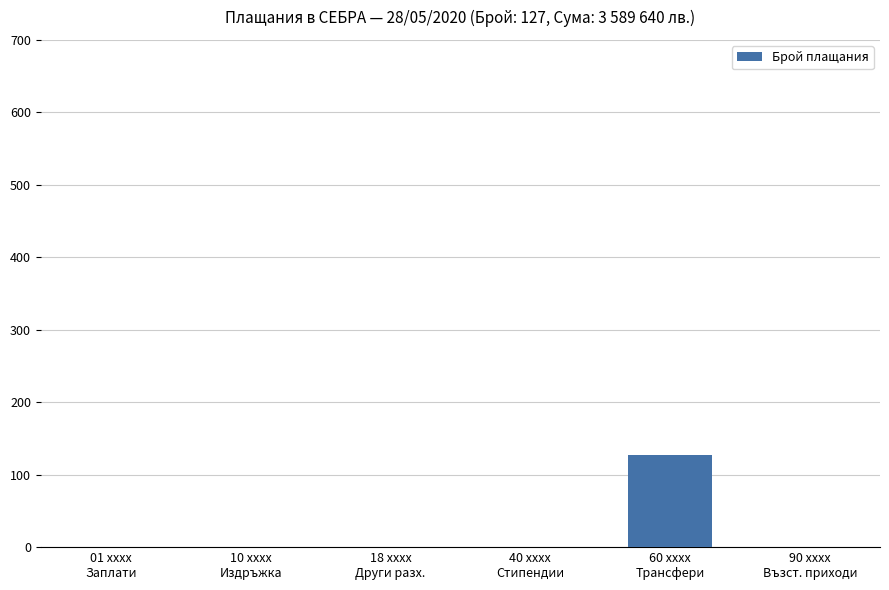

What is the greatest value displayed?

127